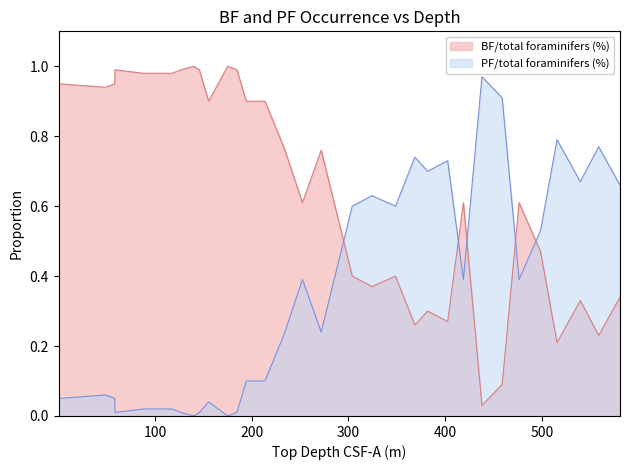

Is the value of PF/total foraminifers (%) at 7 greater than the value of BF/total foraminifers (%) at 25?

No